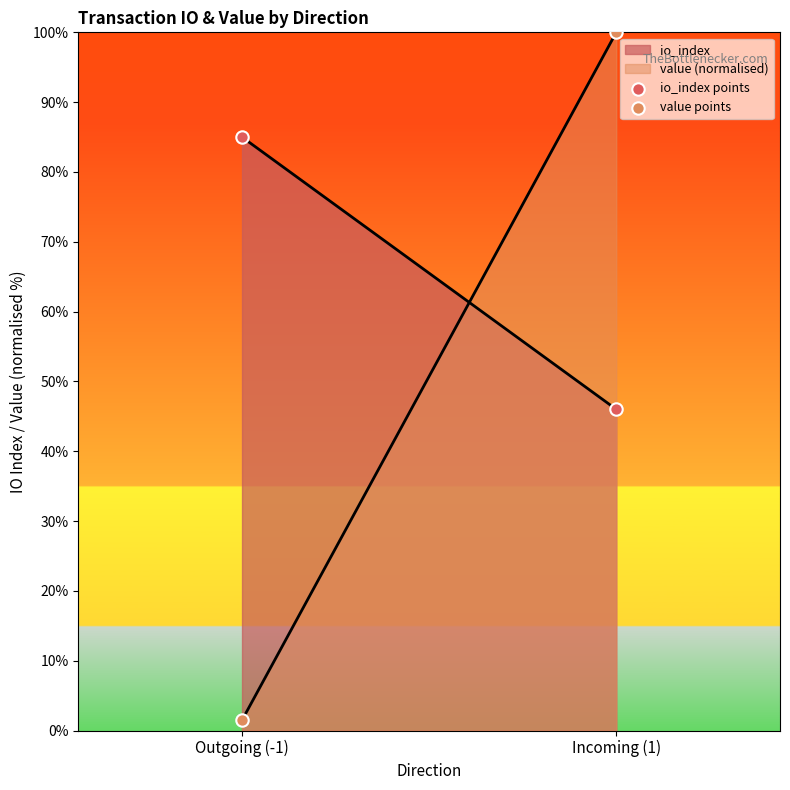

What is the total value across all series at Outgoing (-1)?

86.5